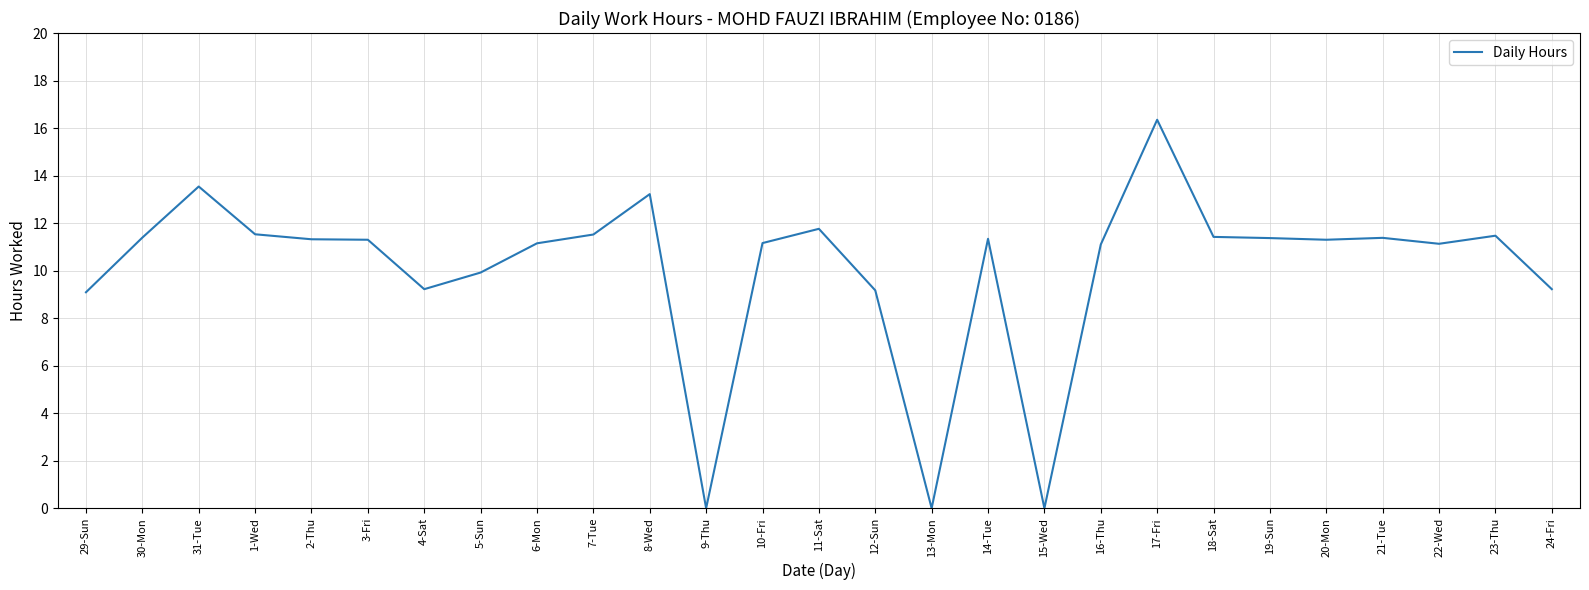

What is the change in value from 30-Mon to 24-Fri?

-2.2